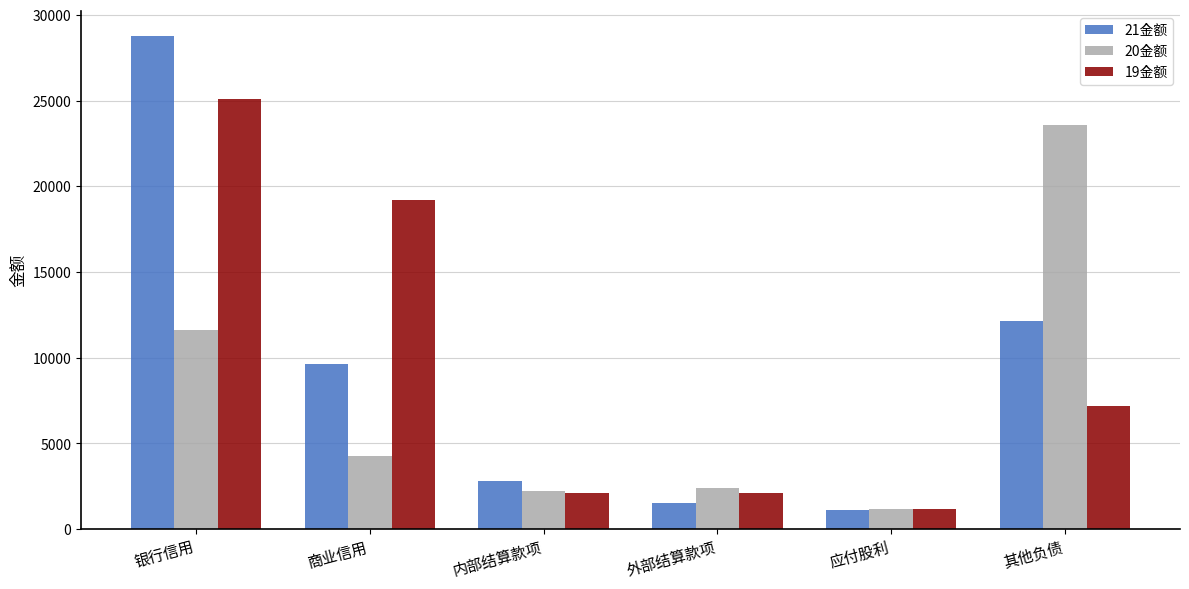

What is the difference between the second highest and minimum values in the 21金额 series?

11051.0